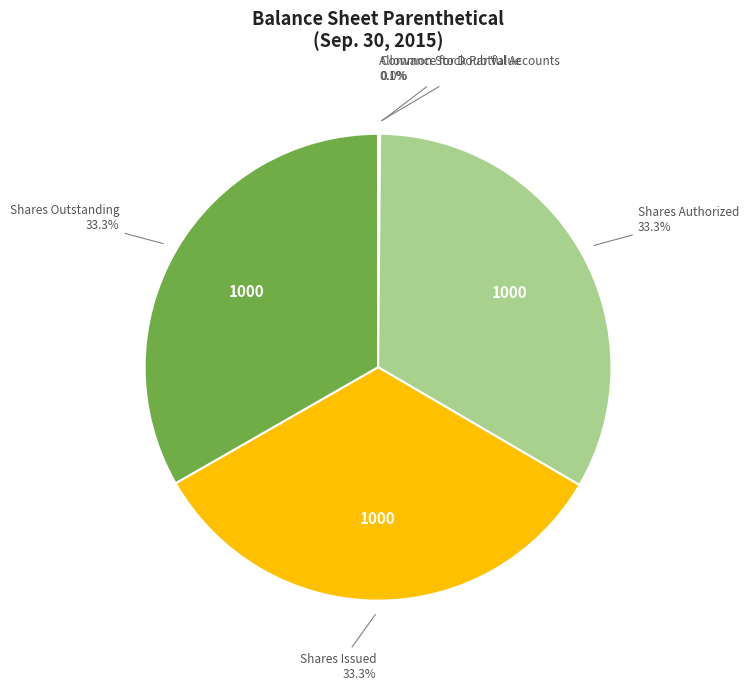

Is there any slice that represents more than half of the pie?

No